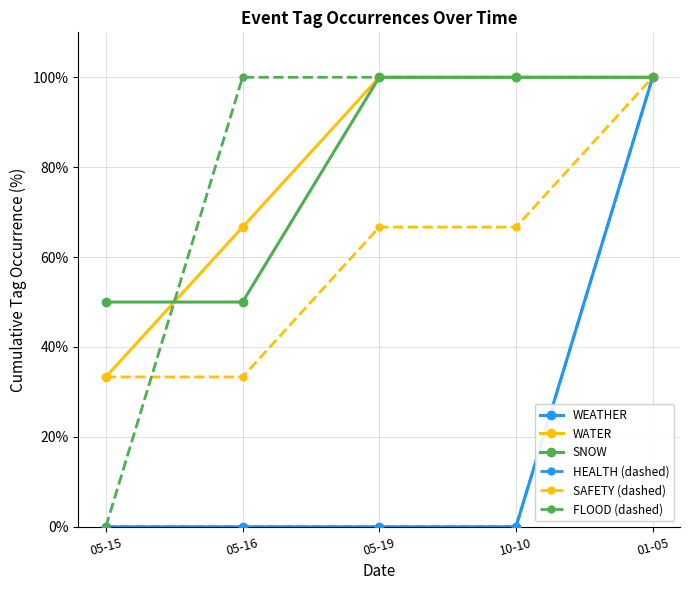

What is the difference between the highest and lowest values at 05-19?

100.0